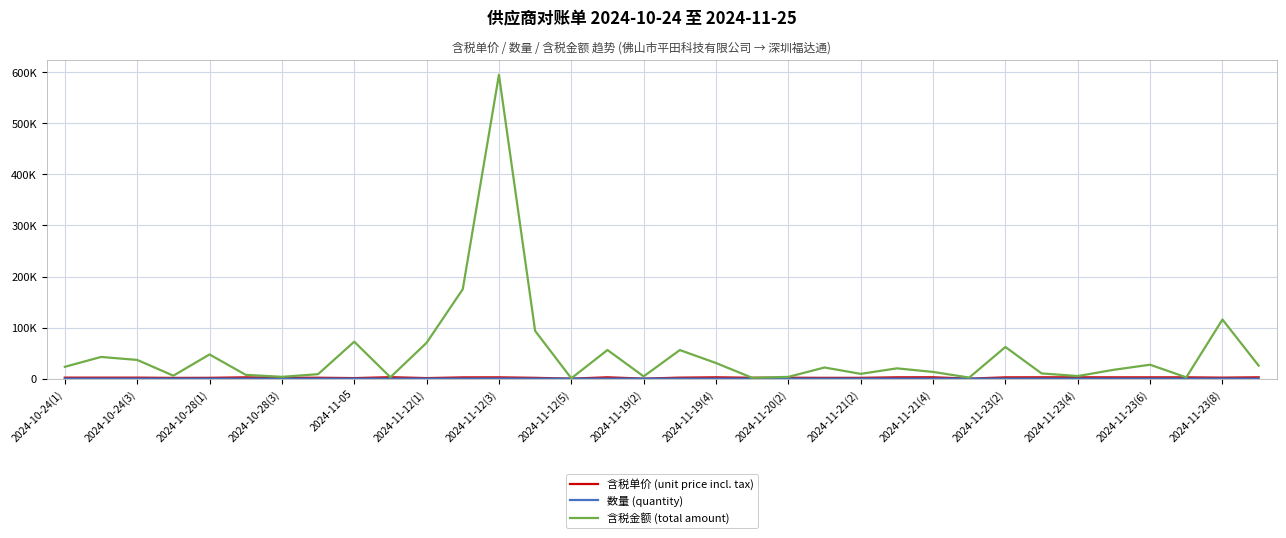

Does the chart have visible grid lines?

Yes